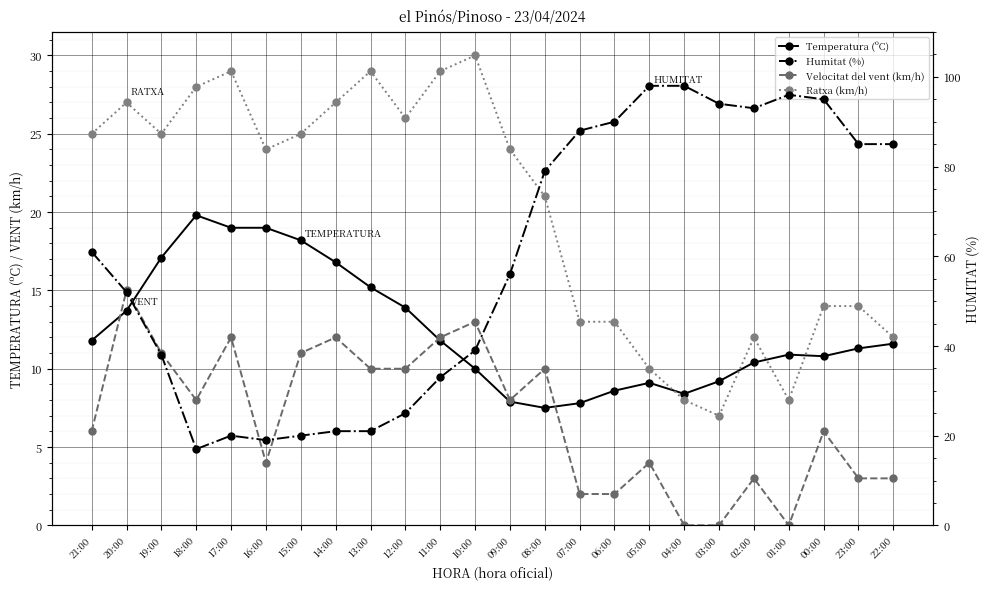

Between 15:00 and 23:00, which series saw the biggest shift?

Humitat (%)